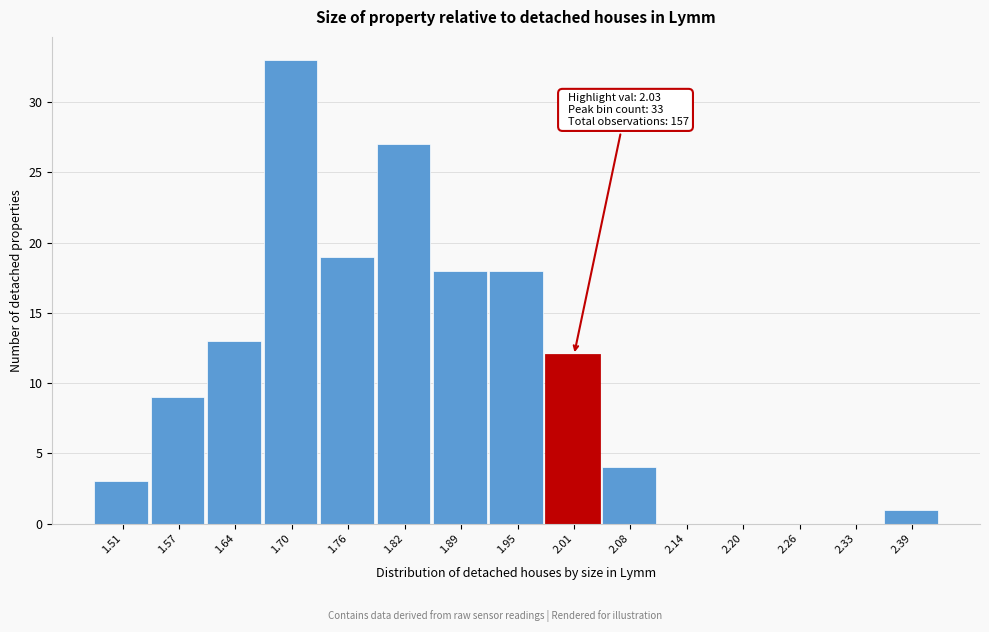

Over which range of the x-axis is the bar tallest?

1.67 to 1.73